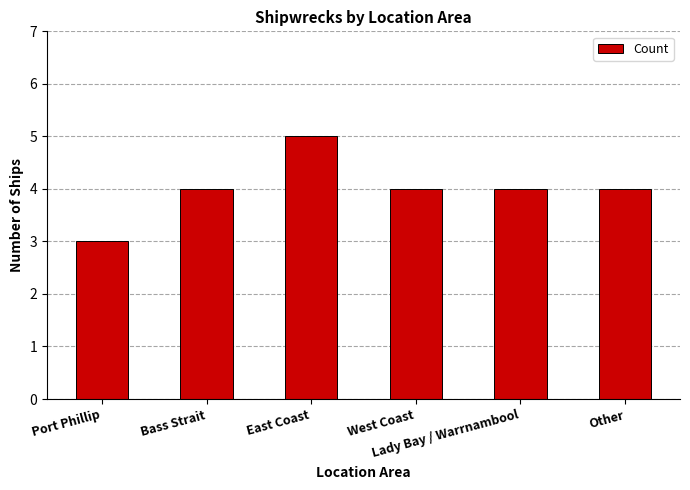

What is the sum of the values at Port Phillip and East Coast?

8